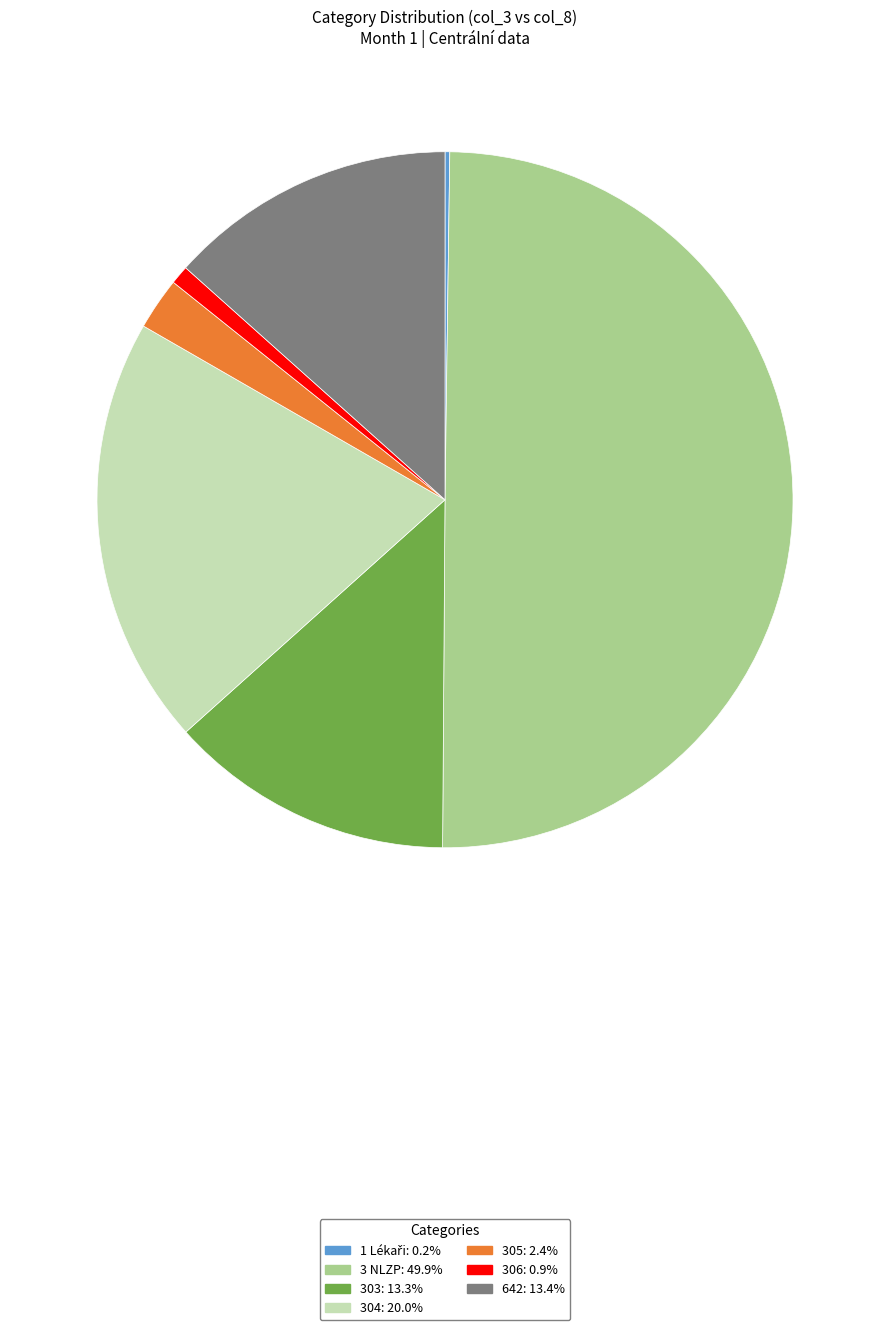

Is 306 the majority of the pie?

No